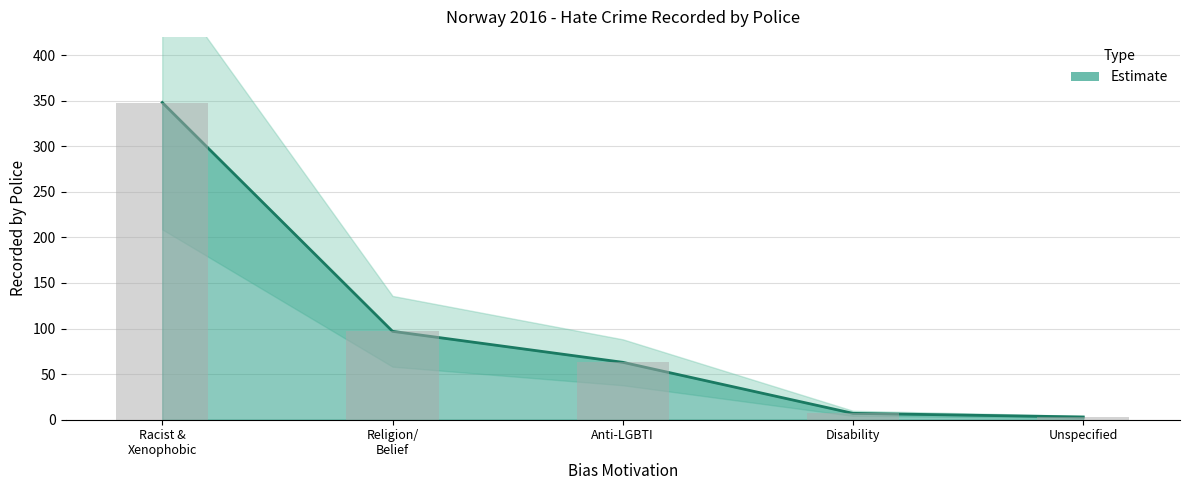

Rank the categories by value from lowest to highest.

Unspecified, Disability, Anti-LGBTI, Religion/ Belief, Racist & Xenophobic